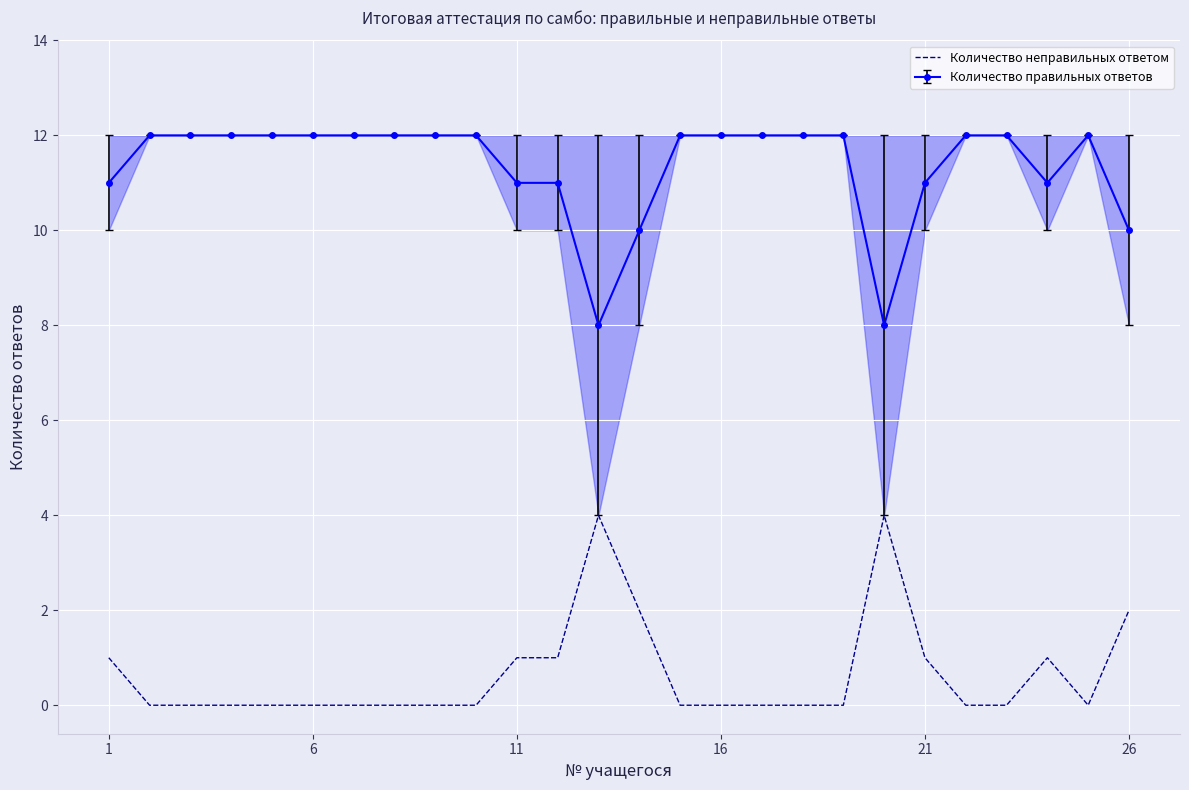

Which series has the largest total across all categories?

Количество правильных ответов